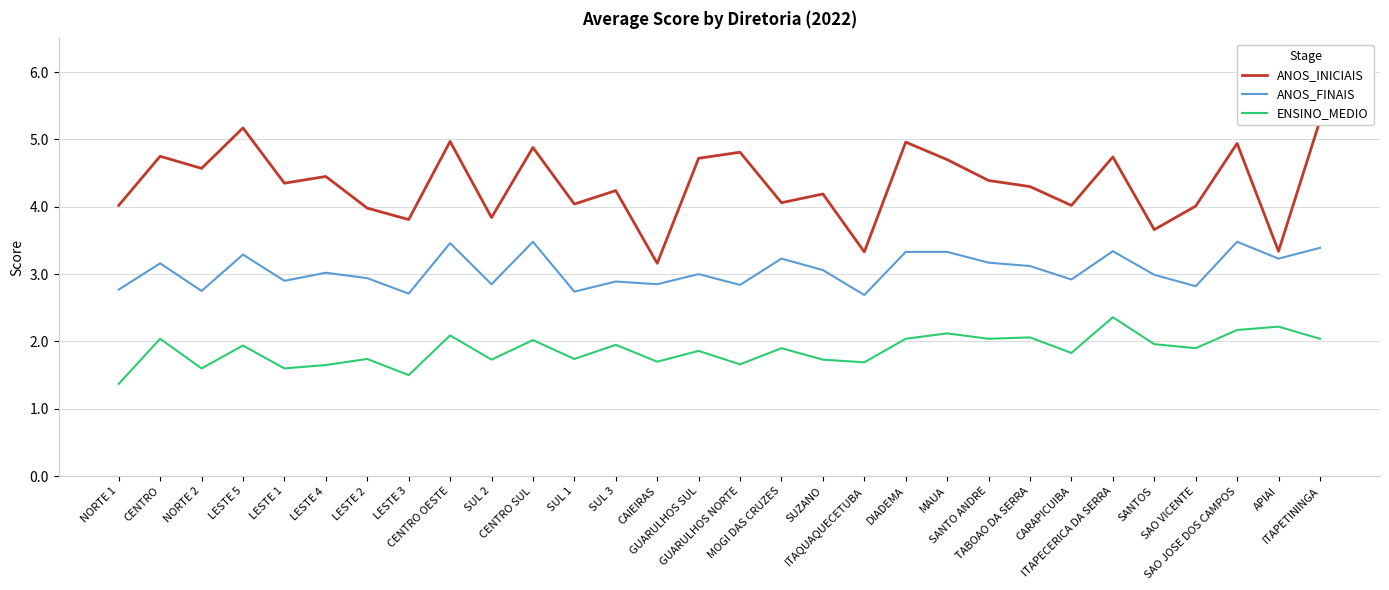

Where is ENSINO_MEDIO nearest to the value 1?

NORTE 1